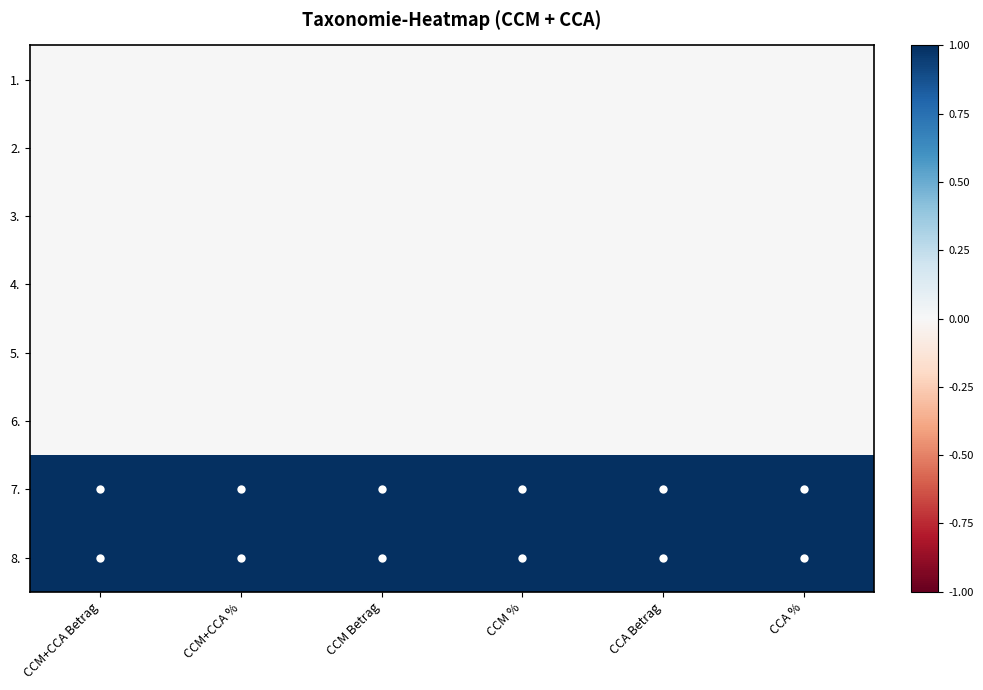

Reading right to left, list all the values displayed in this chart.

1.: CCA %=0	CCA Betrag=0	CCM %=0	CCM Betrag=0	CCM+CCA %=0	CCM+CCA Betrag=0
2.: CCA %=0	CCA Betrag=0	CCM %=0	CCM Betrag=0	CCM+CCA %=0	CCM+CCA Betrag=0
3.: CCA %=0	CCA Betrag=0	CCM %=0	CCM Betrag=0	CCM+CCA %=0	CCM+CCA Betrag=0
4.: CCA %=0	CCA Betrag=0	CCM %=0	CCM Betrag=0	CCM+CCA %=0	CCM+CCA Betrag=0
5.: CCA %=0	CCA Betrag=0	CCM %=0	CCM Betrag=0	CCM+CCA %=0	CCM+CCA Betrag=0
6.: CCA %=0	CCA Betrag=0	CCM %=0	CCM Betrag=0	CCM+CCA %=0	CCM+CCA Betrag=0
7.: CCA %=1	CCA Betrag=1	CCM %=1	CCM Betrag=1	CCM+CCA %=1	CCM+CCA Betrag=1
8.: CCA %=1	CCA Betrag=1	CCM %=1	CCM Betrag=1	CCM+CCA %=1	CCM+CCA Betrag=1